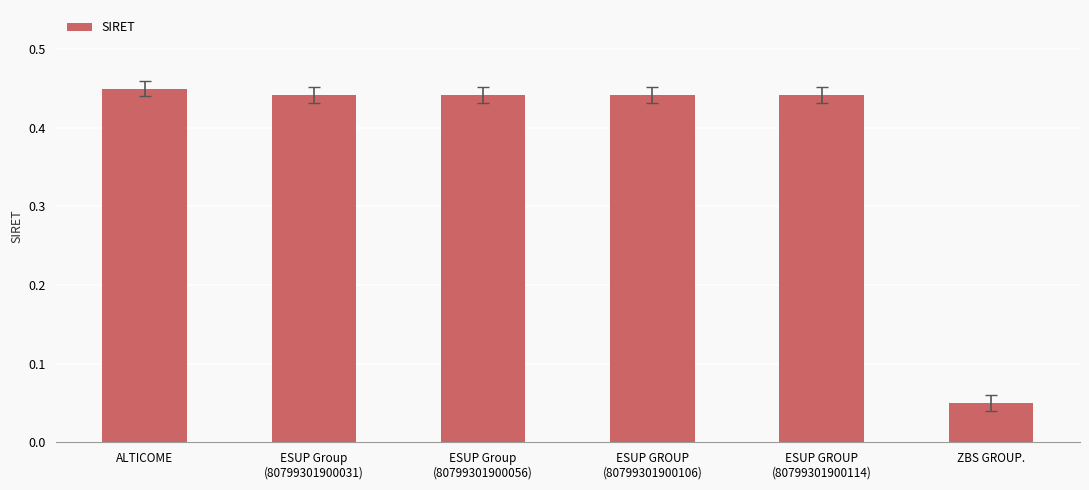

Are the bars horizontal?

No